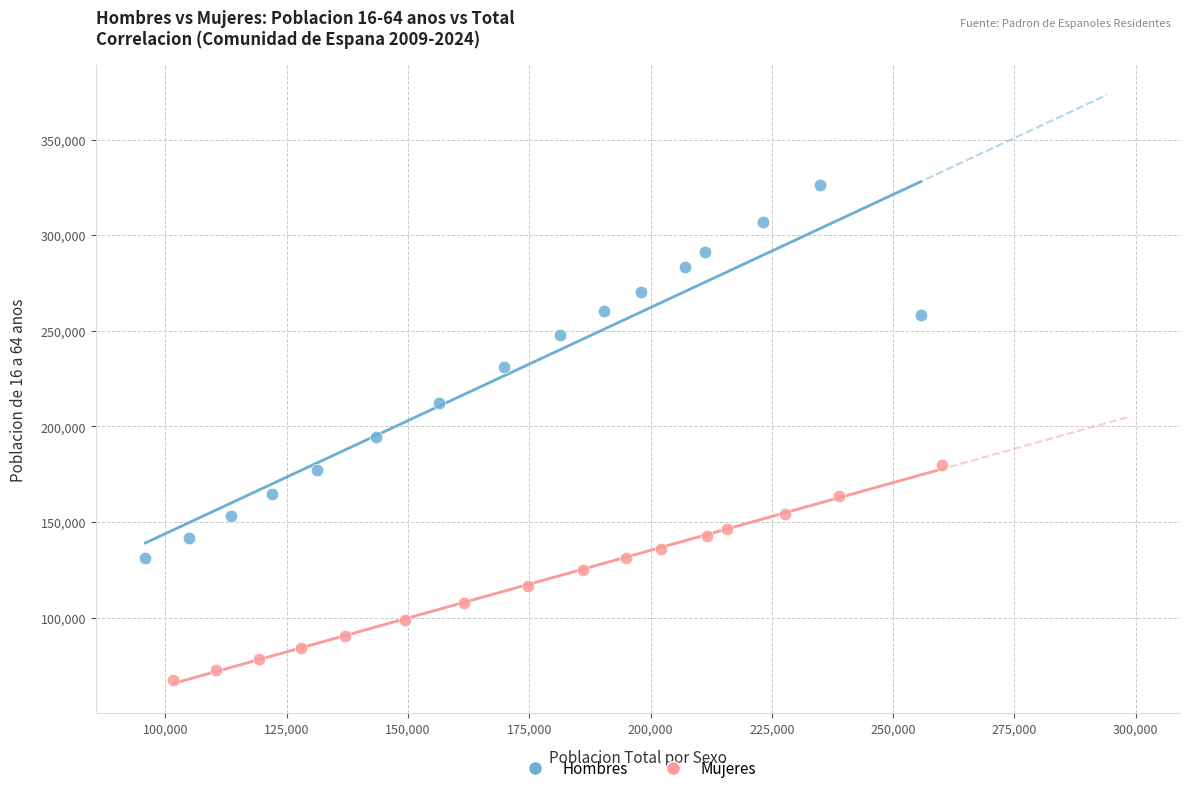

Which series reaches the maximum Y coordinate?

Hombres